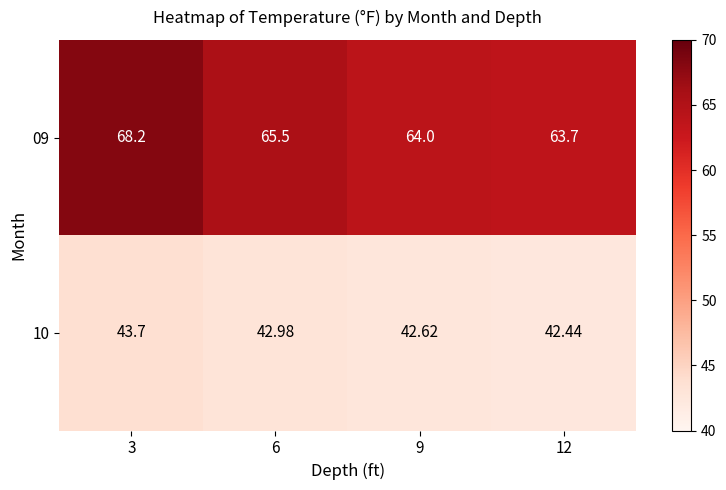

How many data points does each series have?

4